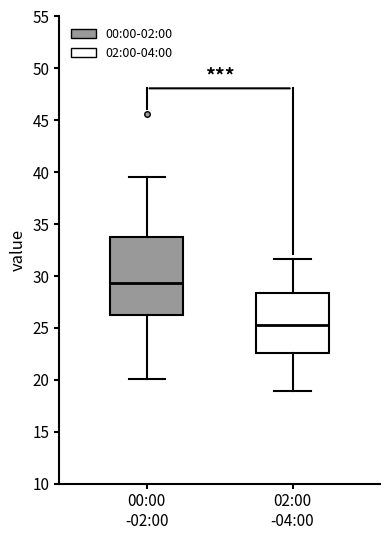

Comparing the boxes themselves (not the whiskers), which one is the tallest?

00:00 -02:00